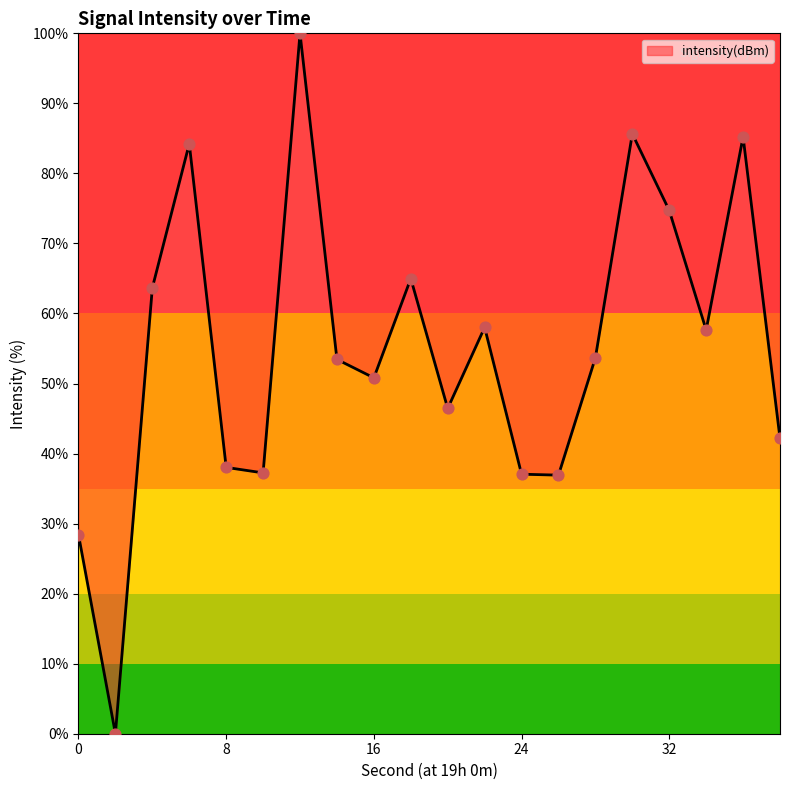

What is the difference between the maximum and minimum values?

100.0